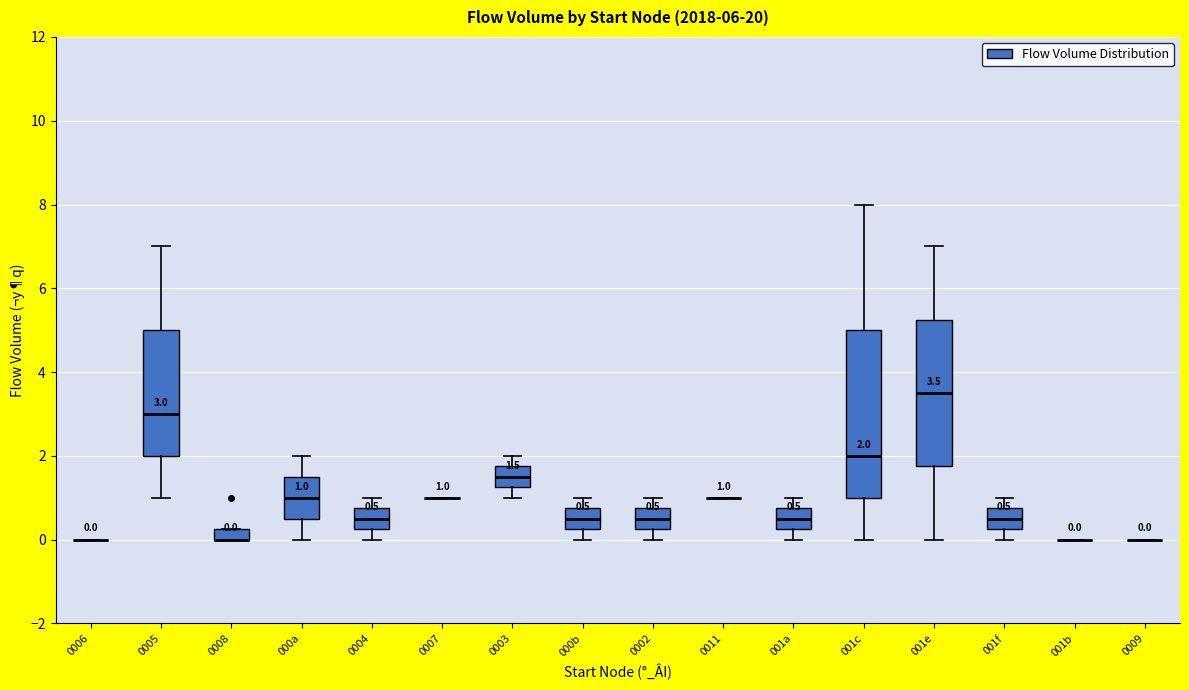

Which box is the tallest, from its lower edge to its upper edge?

001c